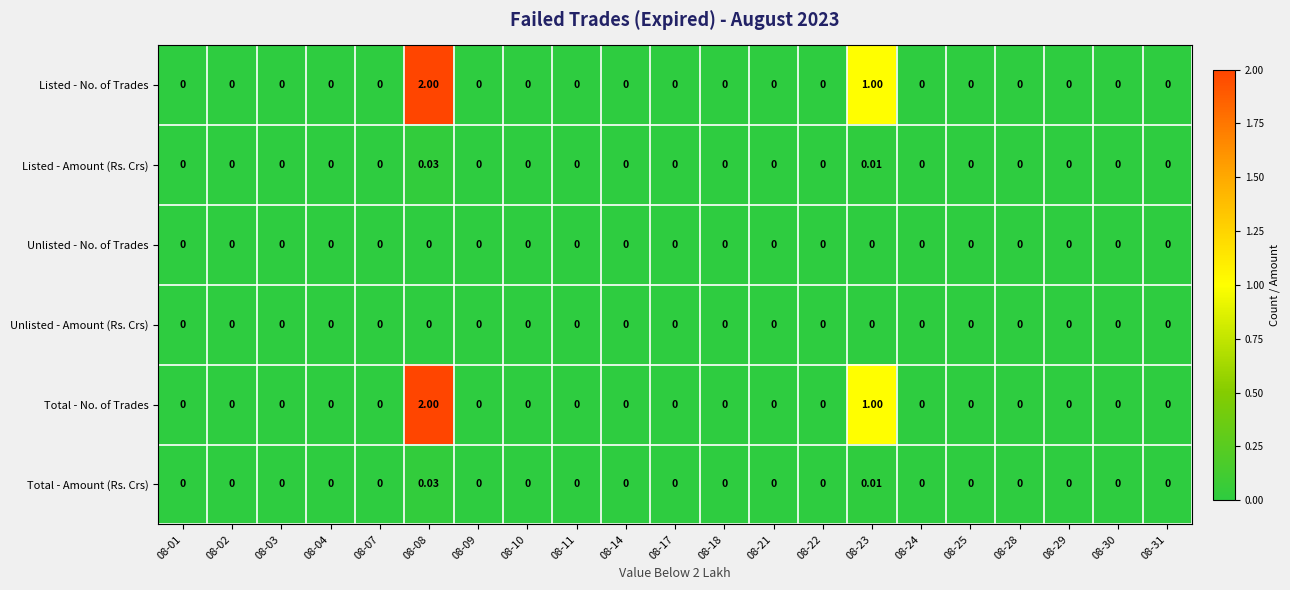

How many distinct data groups are displayed?

6